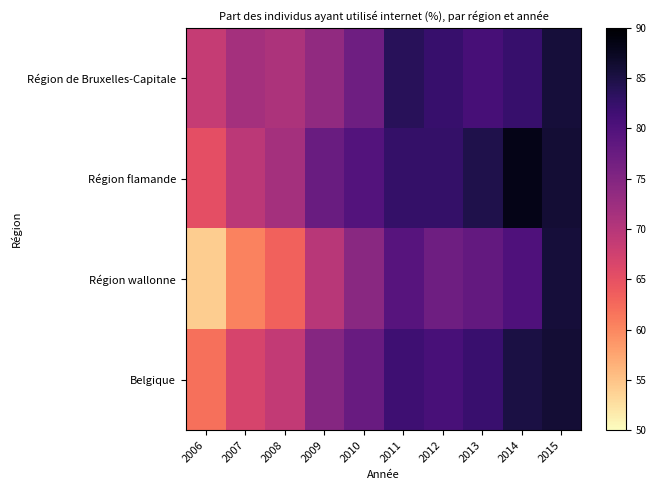

Which label corresponds to the largest value in the chart?

2014